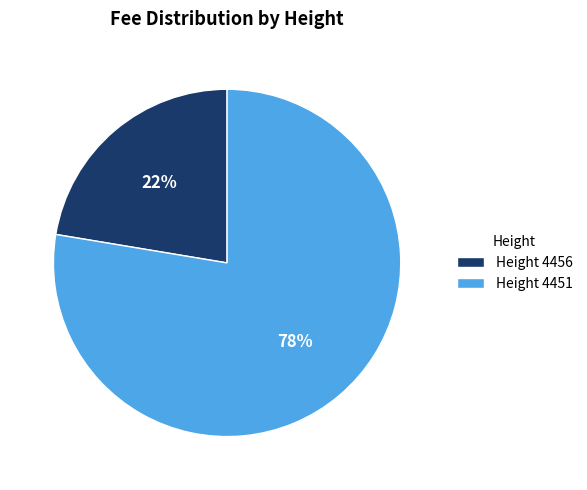

To the nearest percent, what is the combined percentage of Height 4456 and Height 4451?

100%